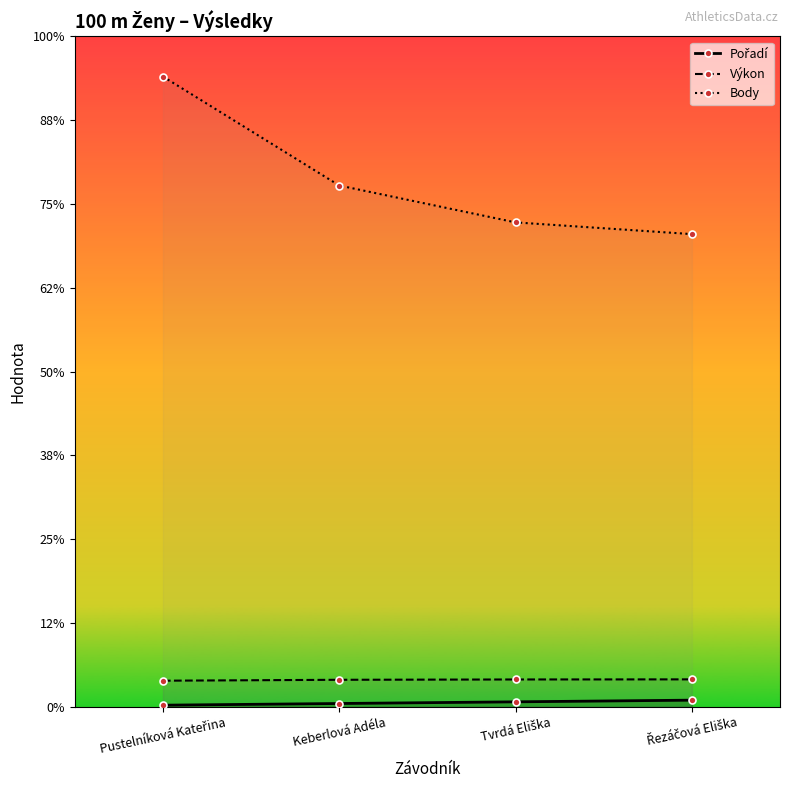

The Pořadí series shows 5.8 at Řezáčová Eliška. True or false?

False